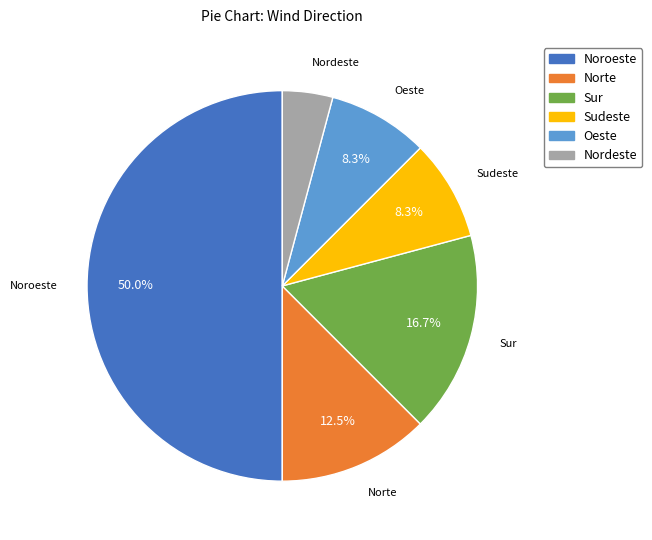

Combined, do Nordeste and Norte account for over 50%?

No